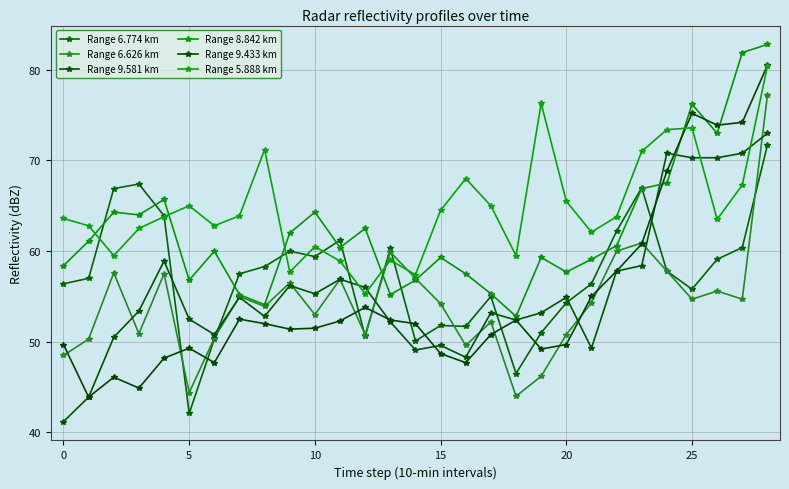

How many distinct data groups are displayed?

6